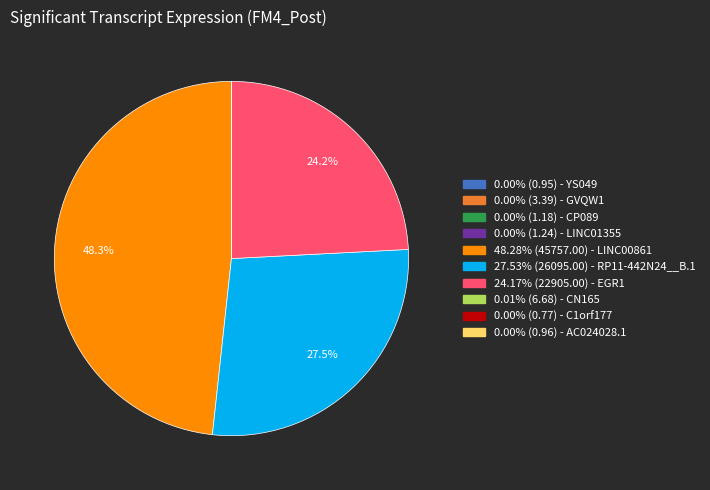

Does any single category account for the majority?

No